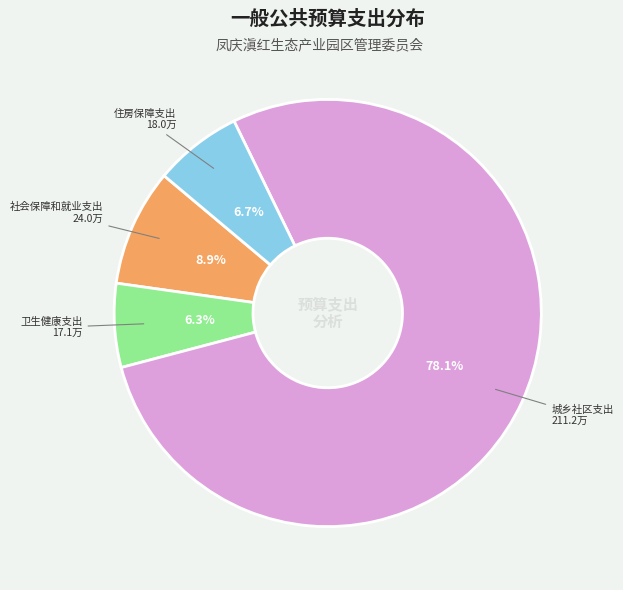

Does any single category account for the majority?

Yes